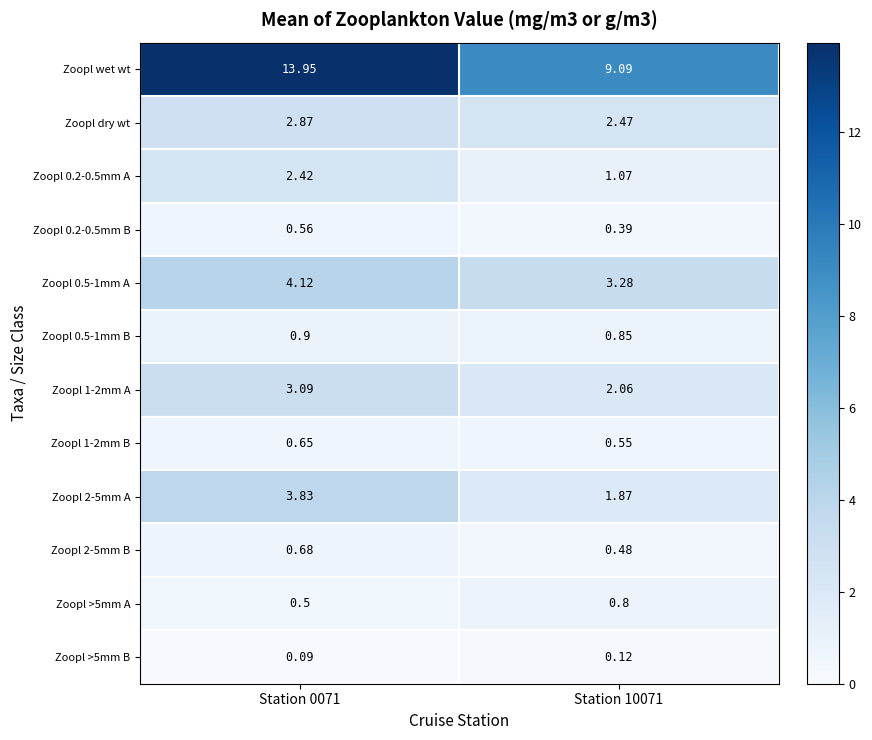

Which series has the largest total across all categories?

Zoopl wet wt